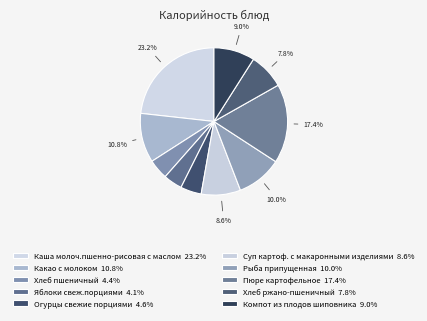

How many slices are in this pie chart?

10